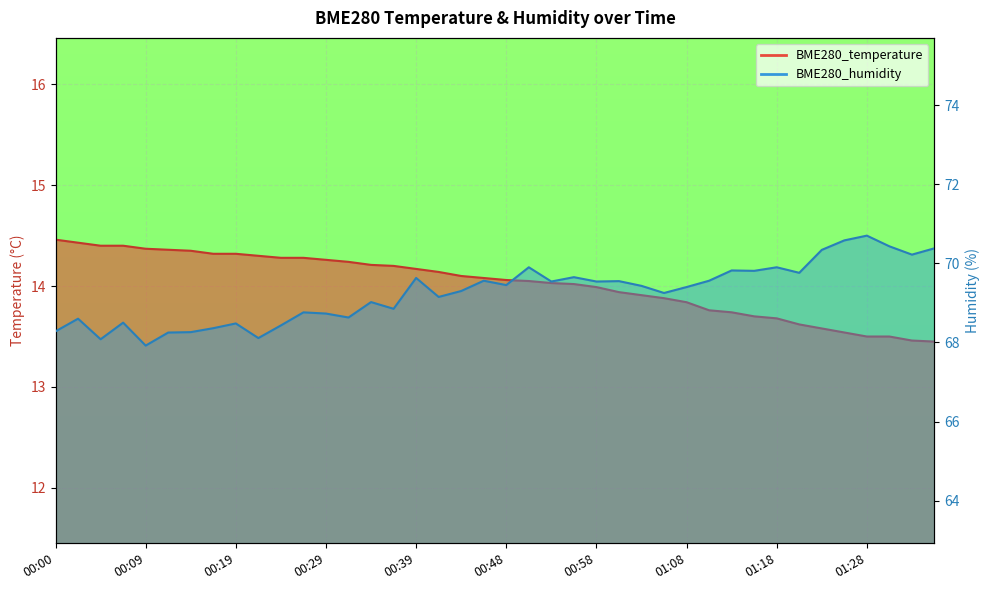

What is the sum of all BME280_temperature values?

560.9